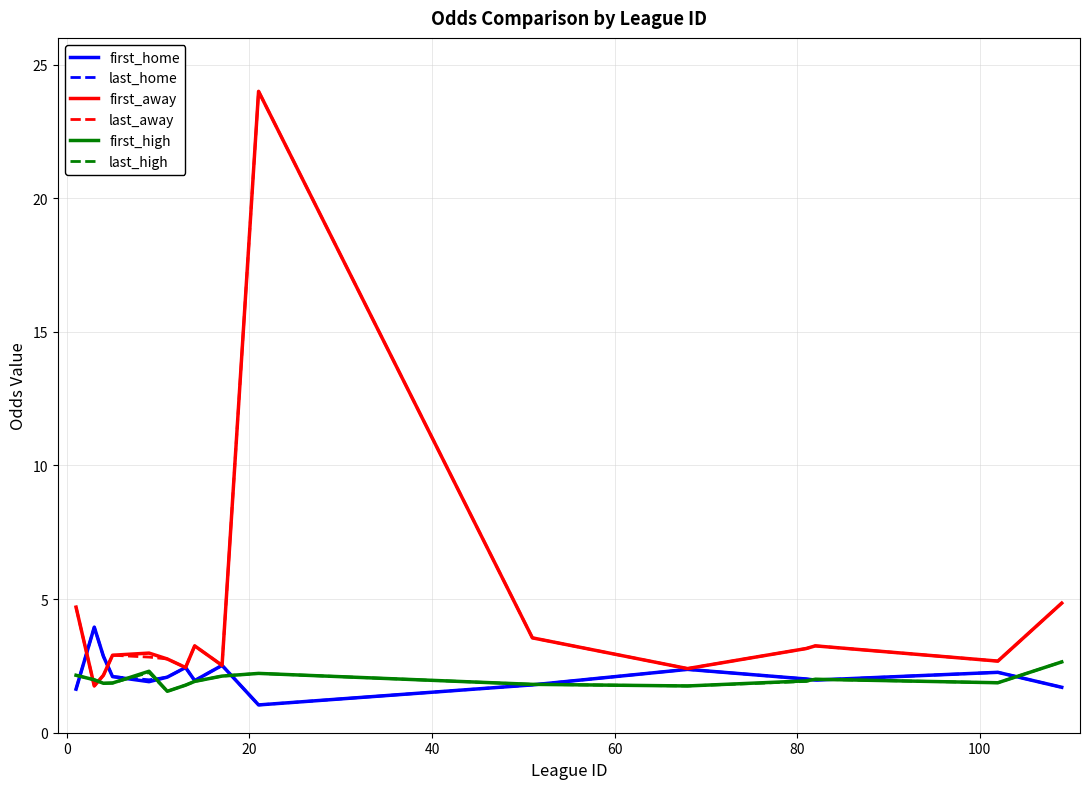

What is the maximum value for first_home?

4.0